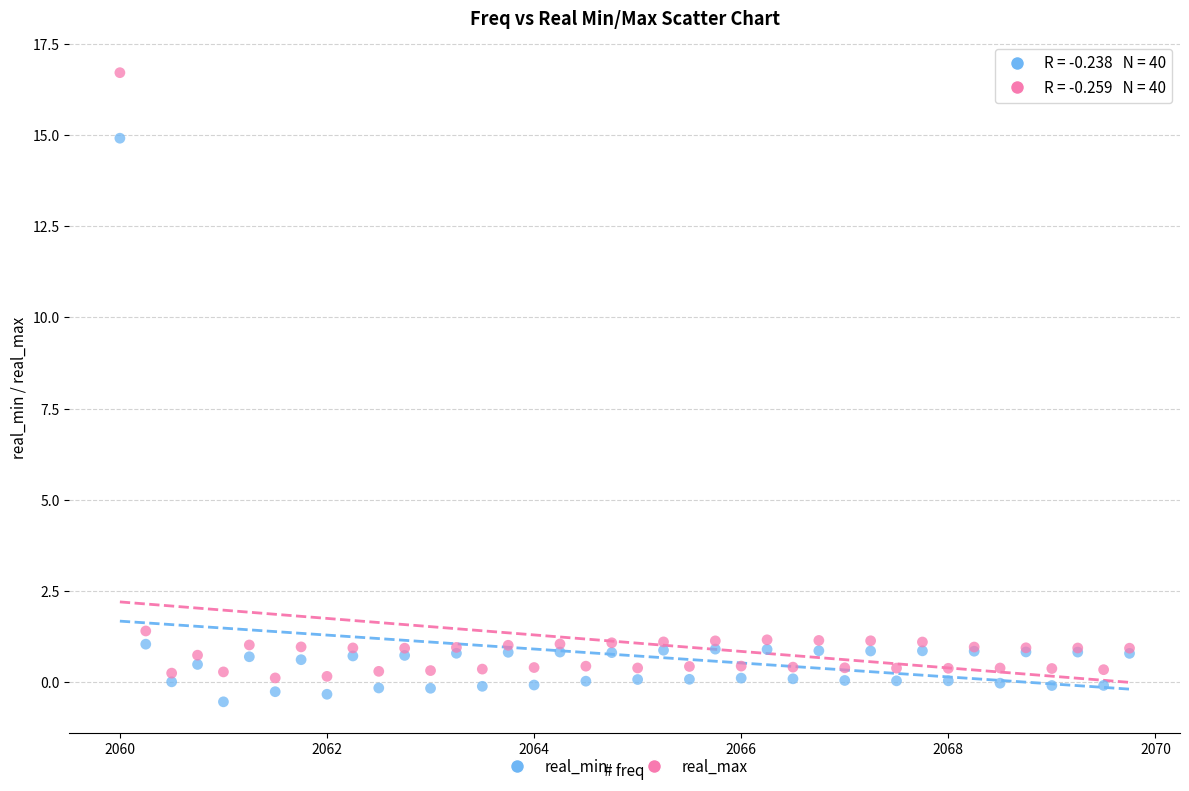

What is the X range (max minus min) for the scatter plot?

9.8